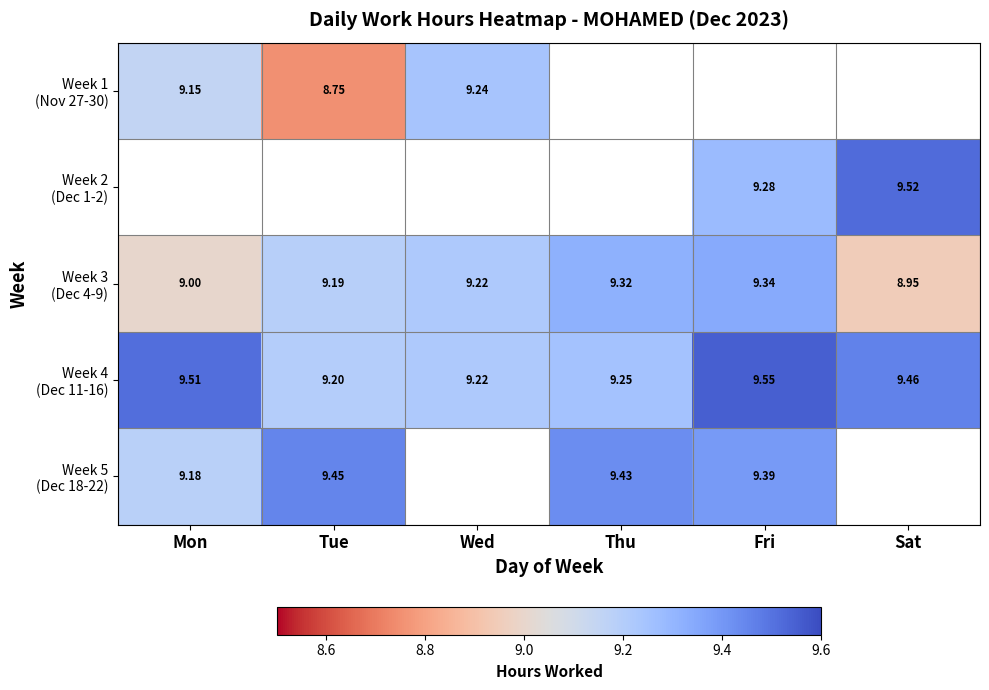

At how many categories does at least one series exceed 8?

6